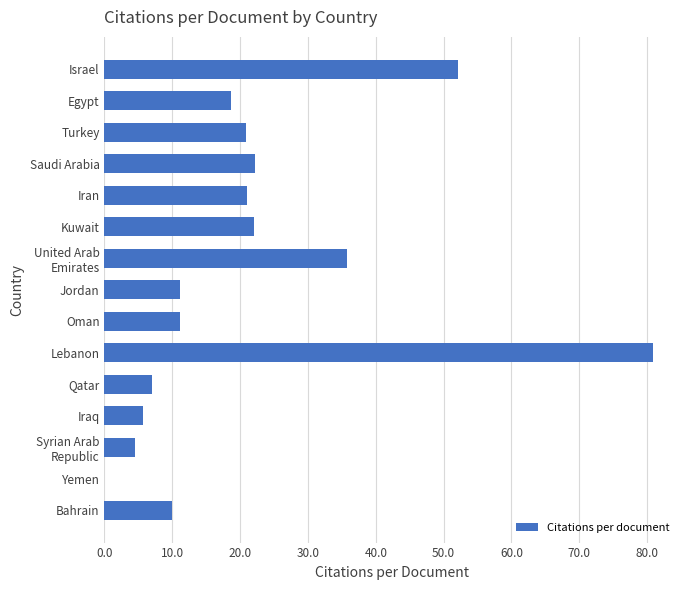

What is the sum of the values at Egypt and Israel?

70.7